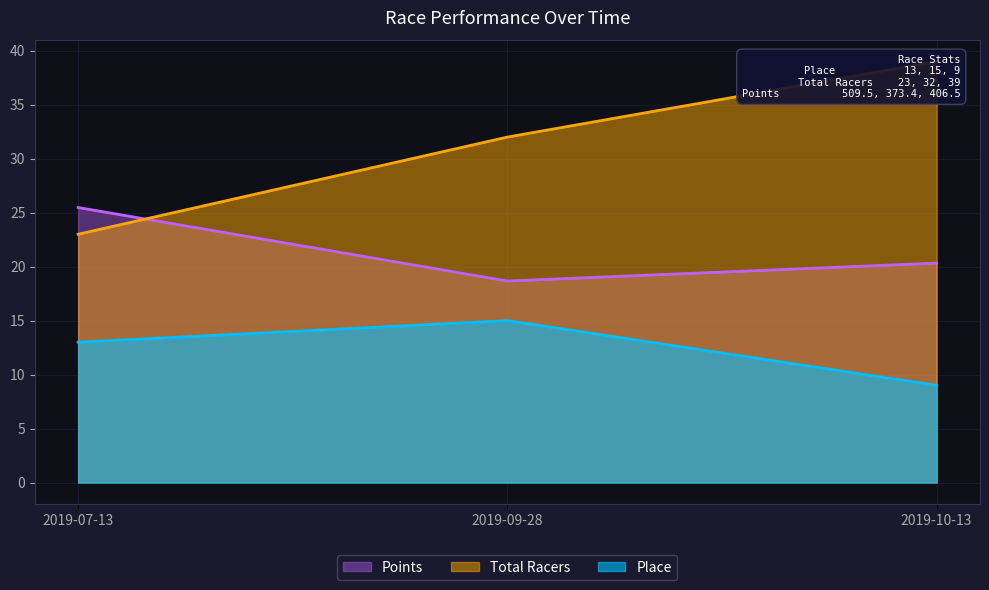

What is the label of the 1st point from the left?

2019-07-13